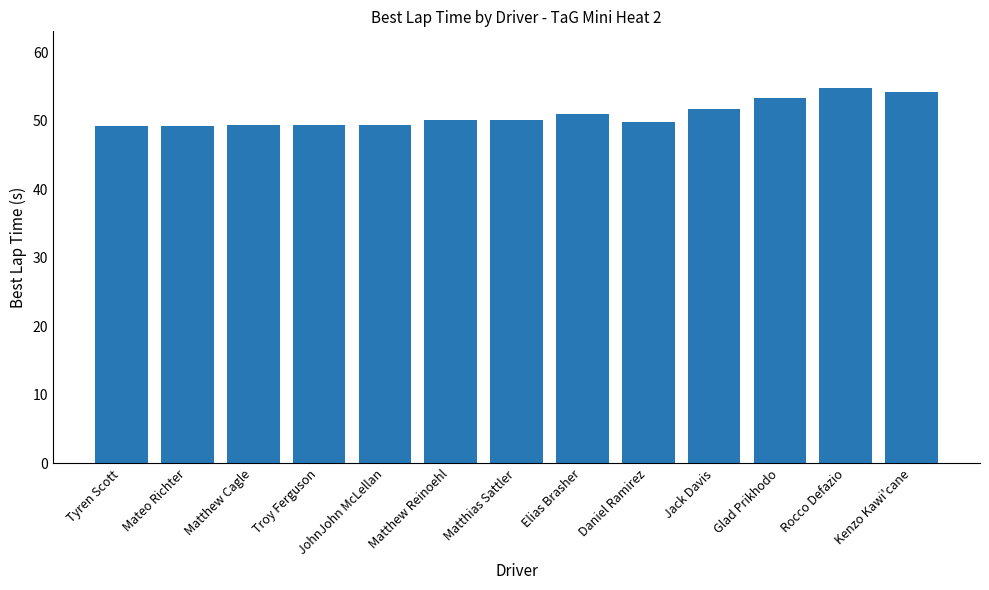

What is the average value?

50.9